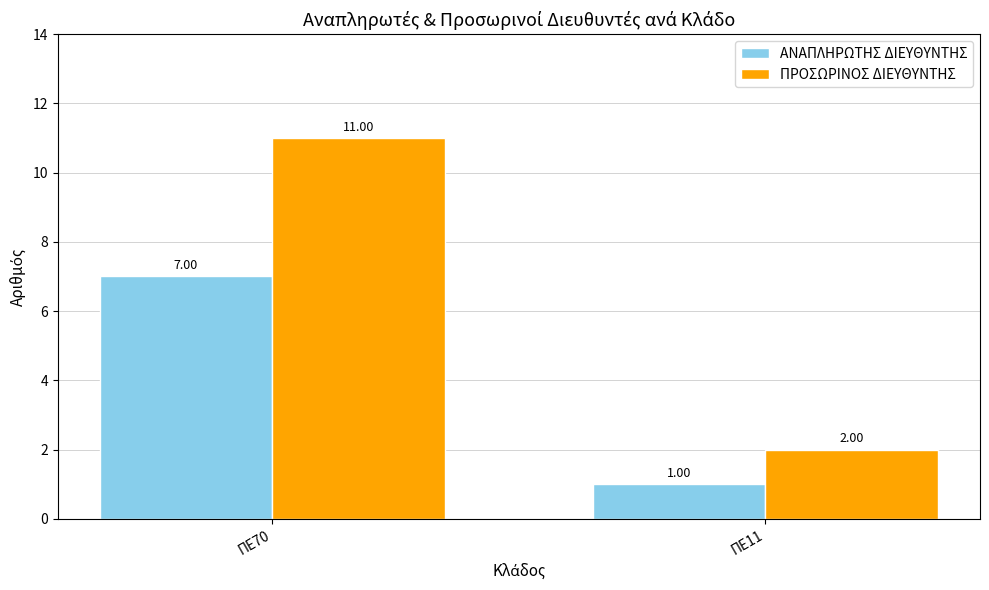

What is the difference between the maximum and minimum values in the ΑΝΑΠΛΗΡΩΤΗΣ ΔΙΕΥΘΥΝΤΗΣ series?

6